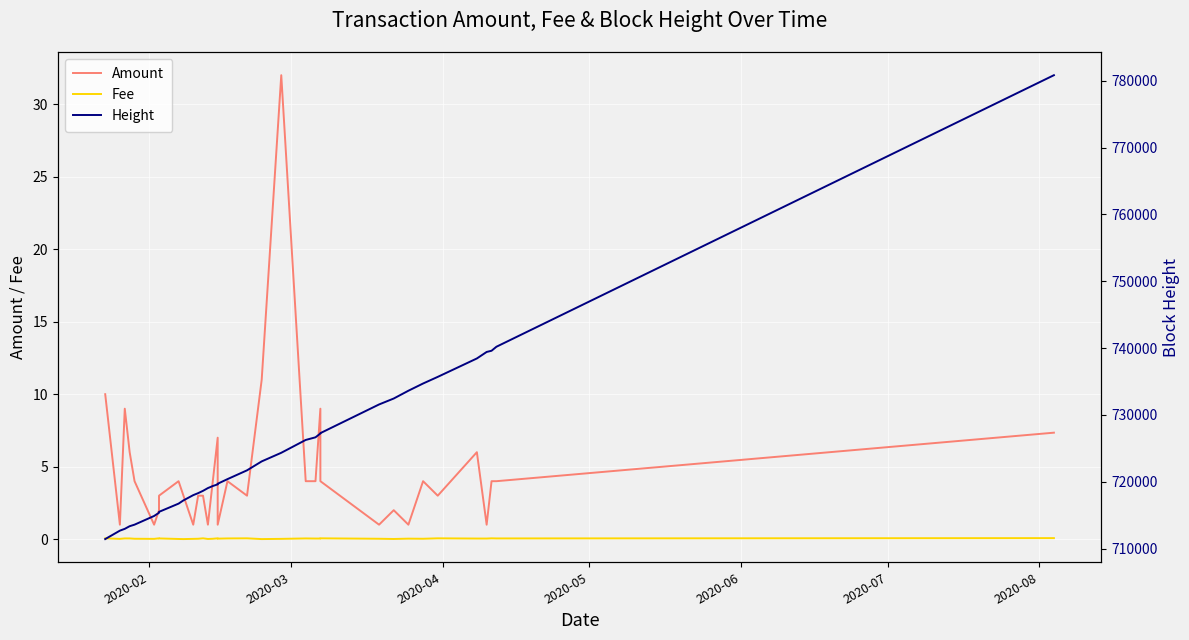

In Amount, how many points are higher than both neighbors (excluding endpoints)?

9